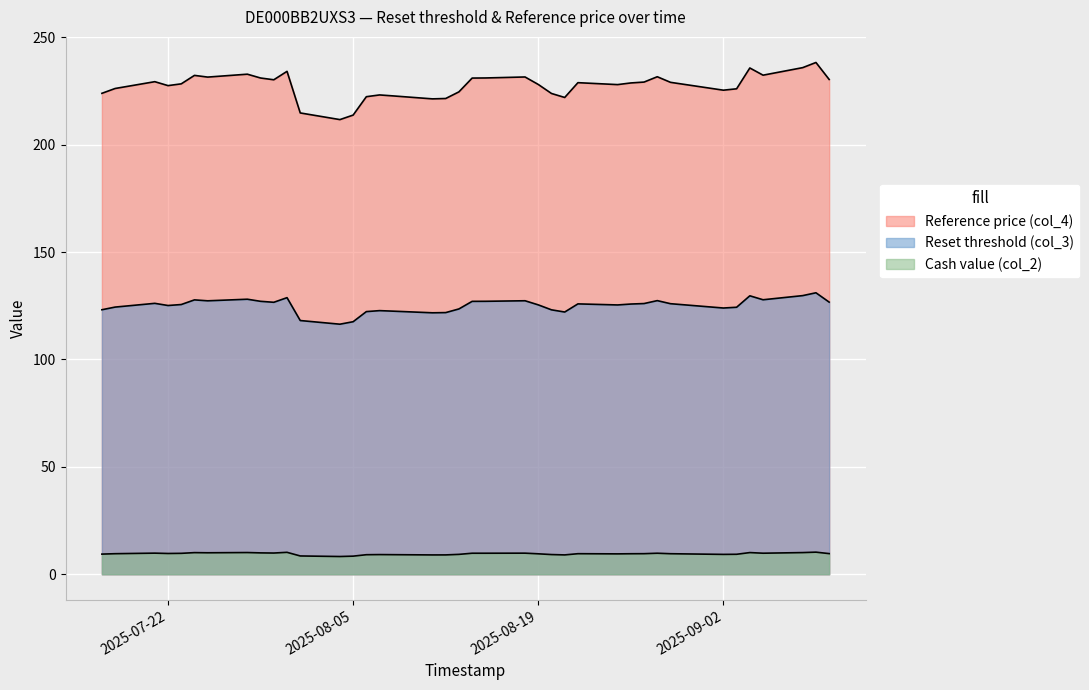

True or false: Reference price (col_4) has a value of 347.4 at 2025-07-24.

False